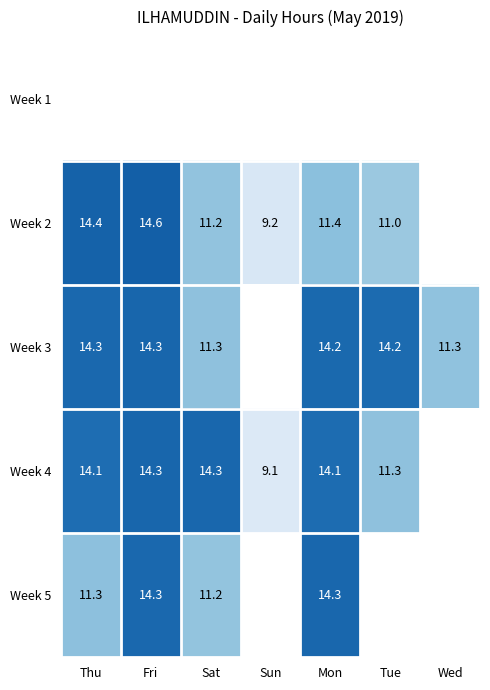

Is the value of Week 4 at Tue greater than the value of Week 2 at Tue?

Yes